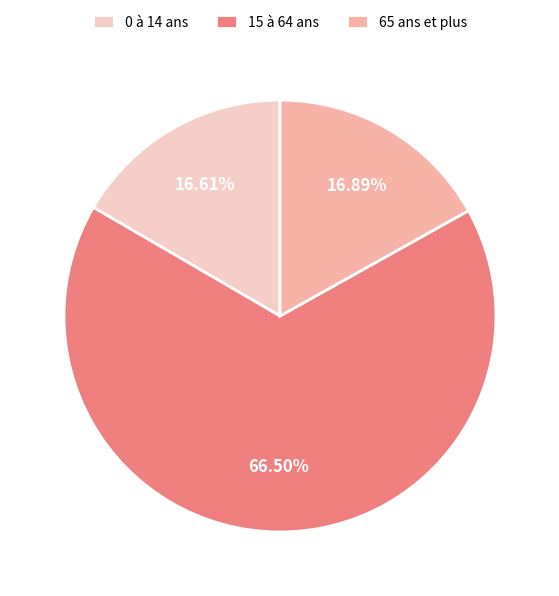

What is the ratio of the value at 15 à 64 ans to the value at 65 ans et plus?

3.9